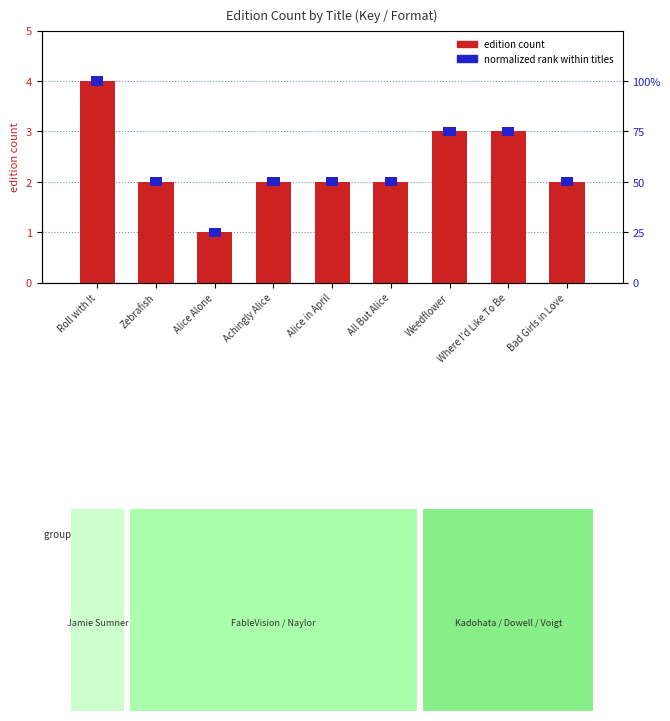

Reading left to right, what are all the values shown in this chart?

Roll with It=4	Zebrafish=2	Alice Alone=1	Achingly Alice=2	Alice in April=2	All But Alice=2	Weedflower=3	Where I'd Like To Be=3	Bad Girls in Love=2